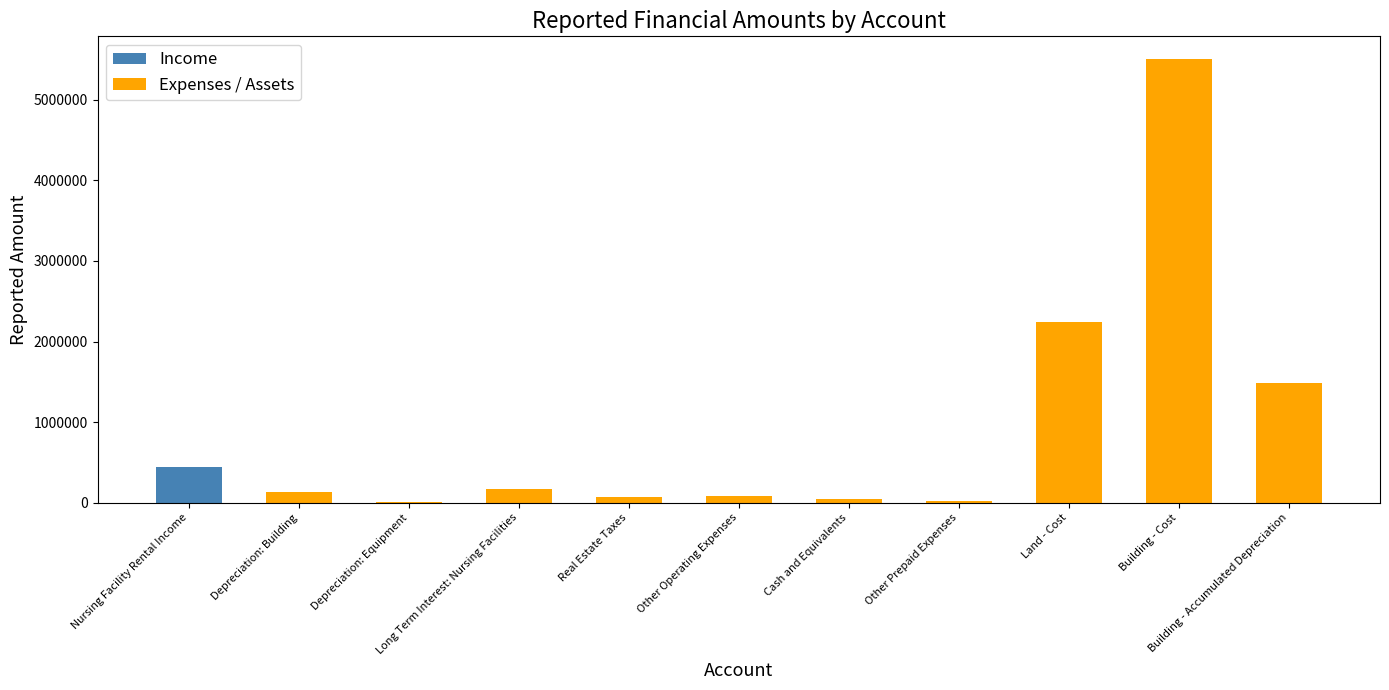

What is the maximum value for Income?

441000